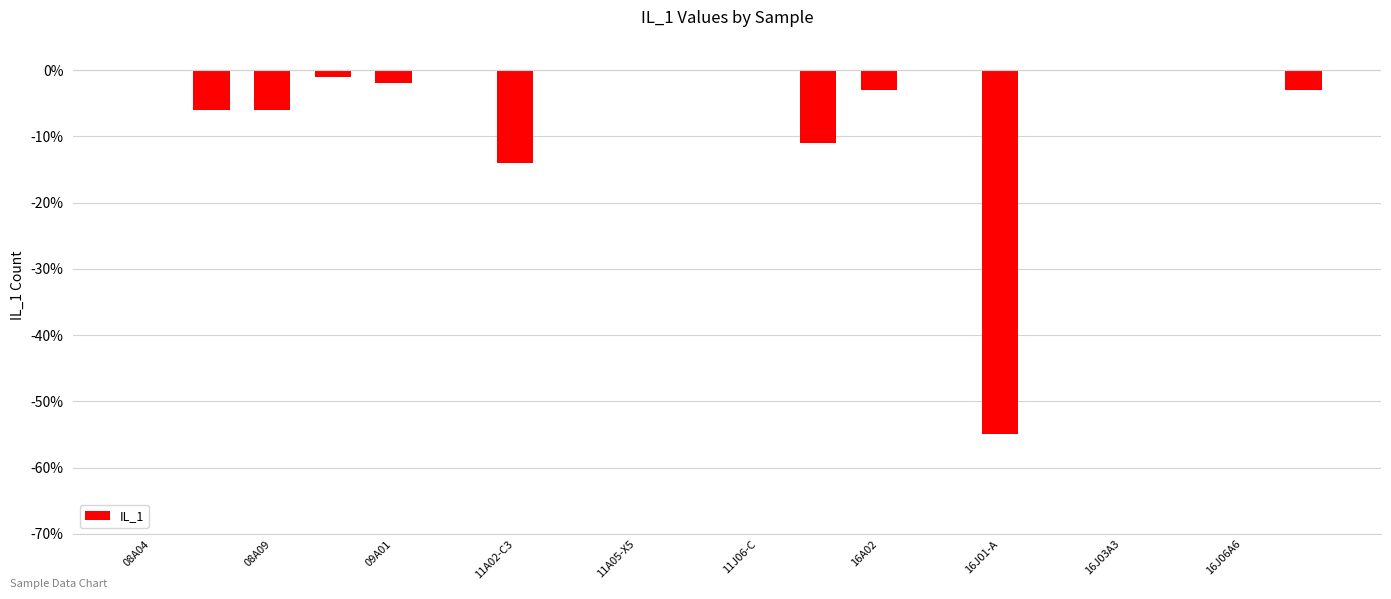

How many categories are shown in the chart?

20